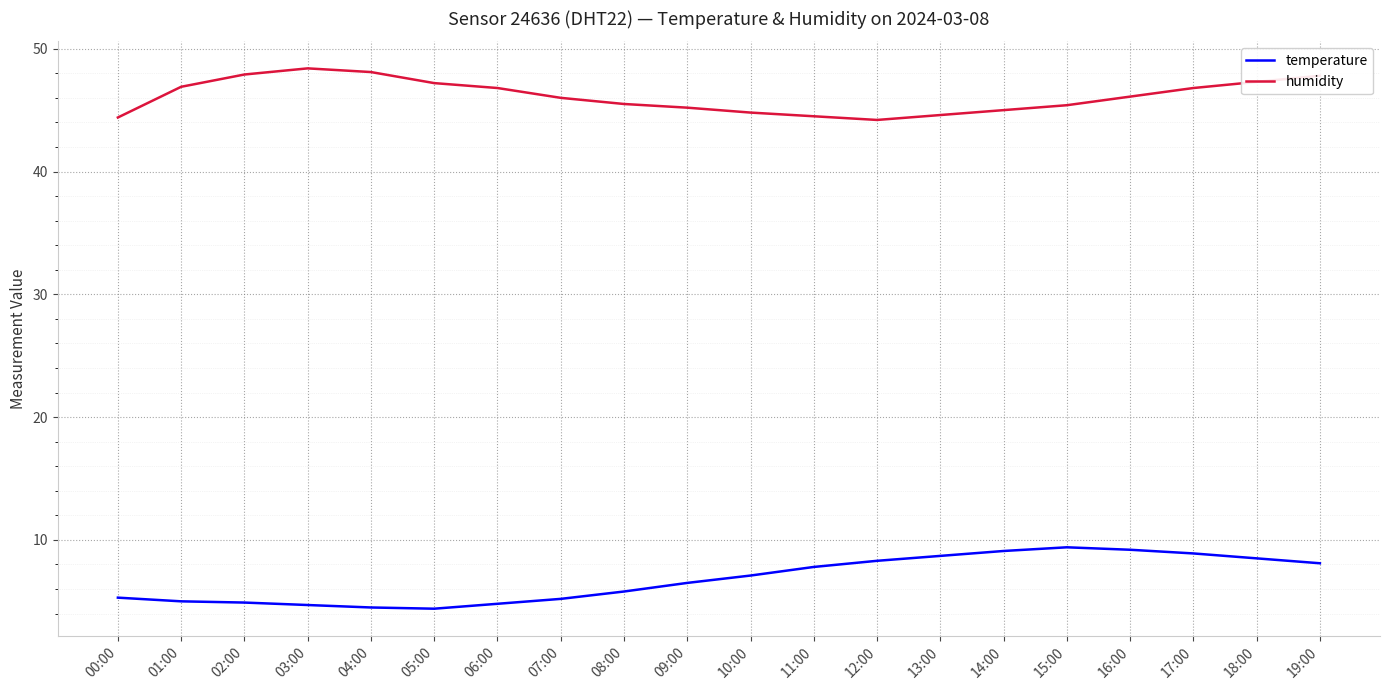

At 03:00, list the series in order from smallest to largest.

temperature, humidity